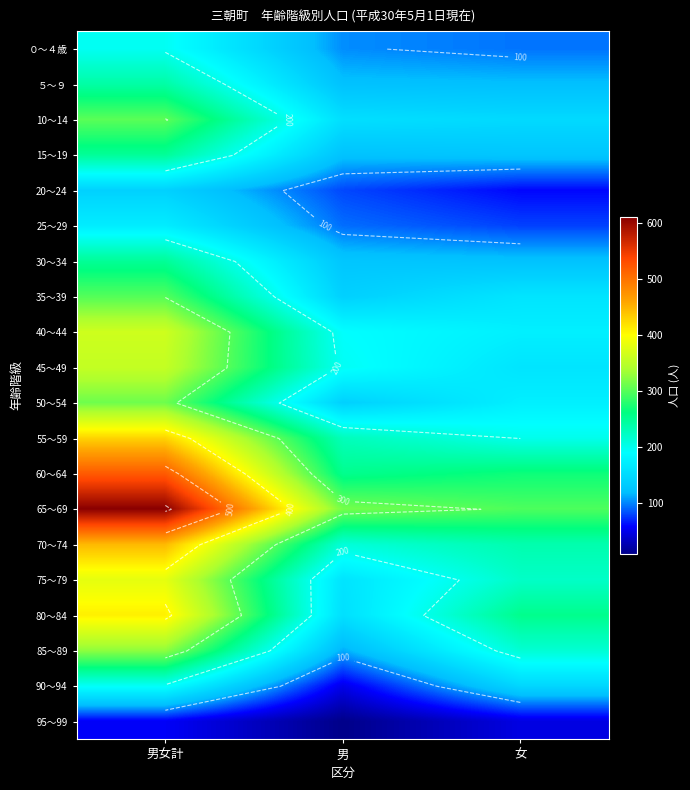

List the labels in order of 70～74 value, smallest first.

男, 女, 男女計